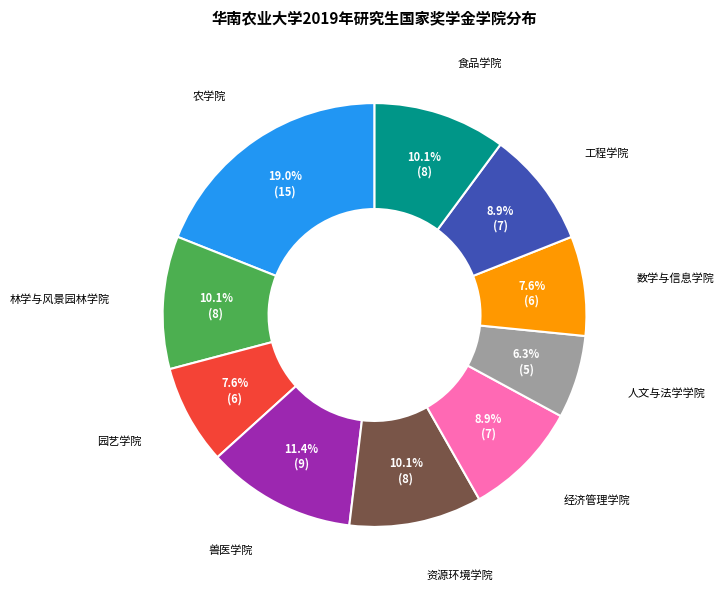

Is there a majority slice in this chart?

No